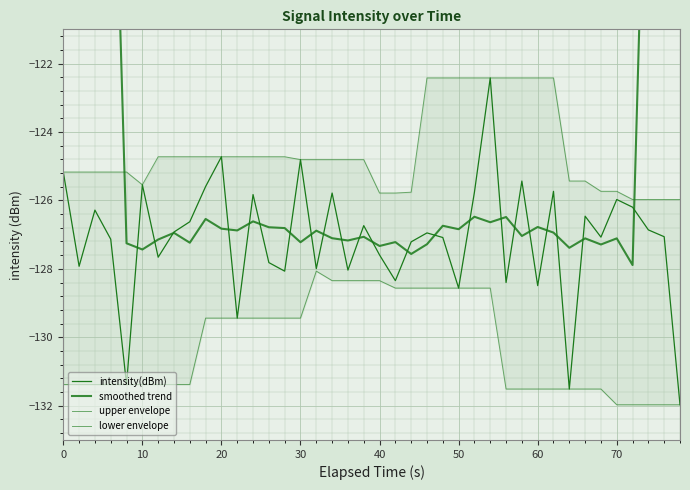

At how many categories does at least one series exceed -127?

40